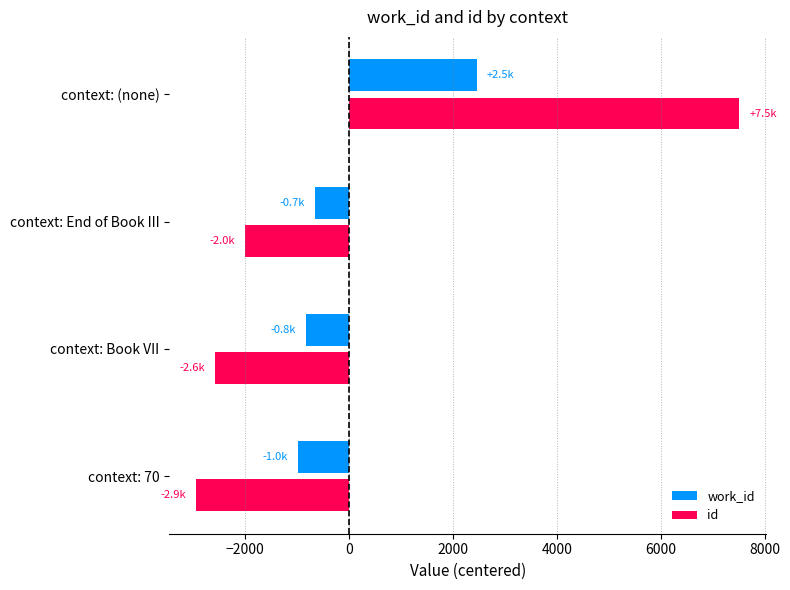

At which category is the sum across all series the highest?

context: (none)